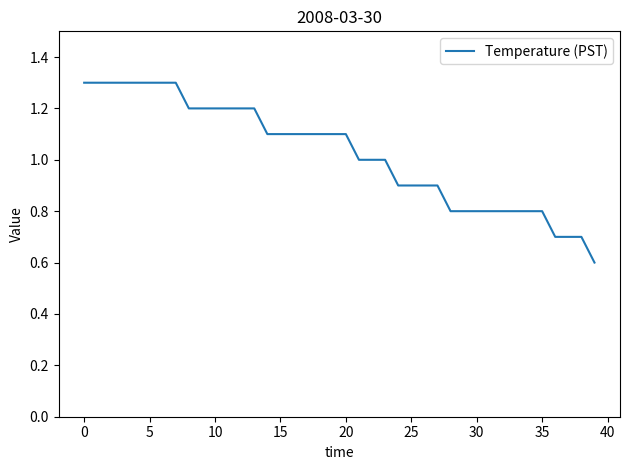

What is the greatest value displayed?

1.3